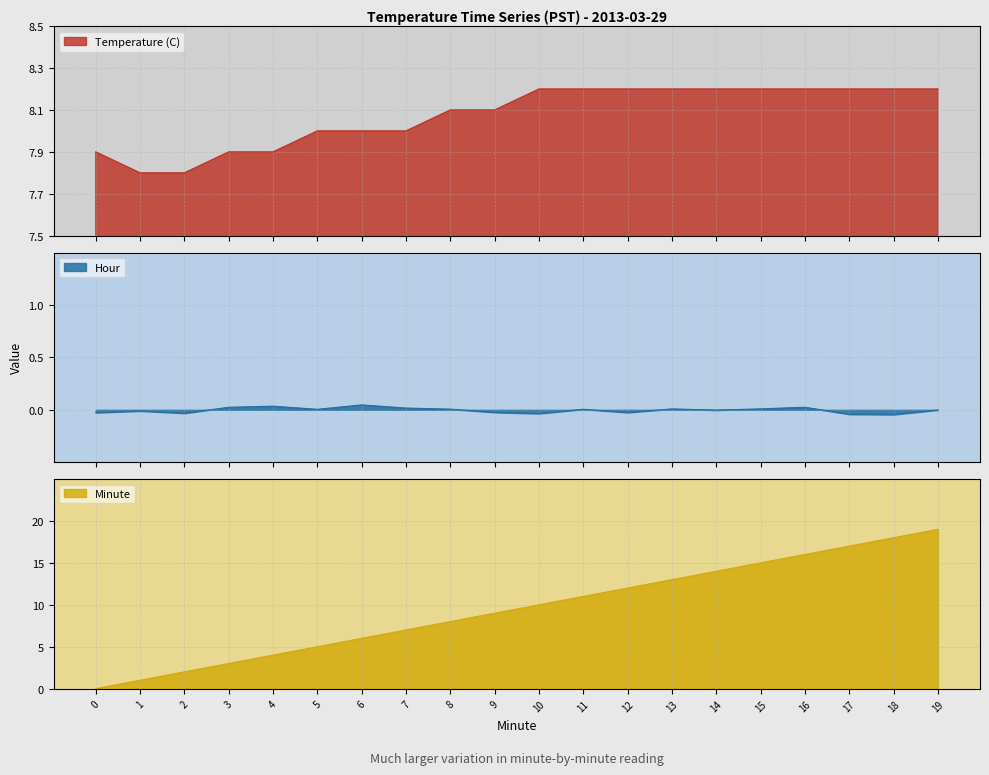

Between which two adjacent categories do Temperature (C) and Minute first intersect?

8 and 9